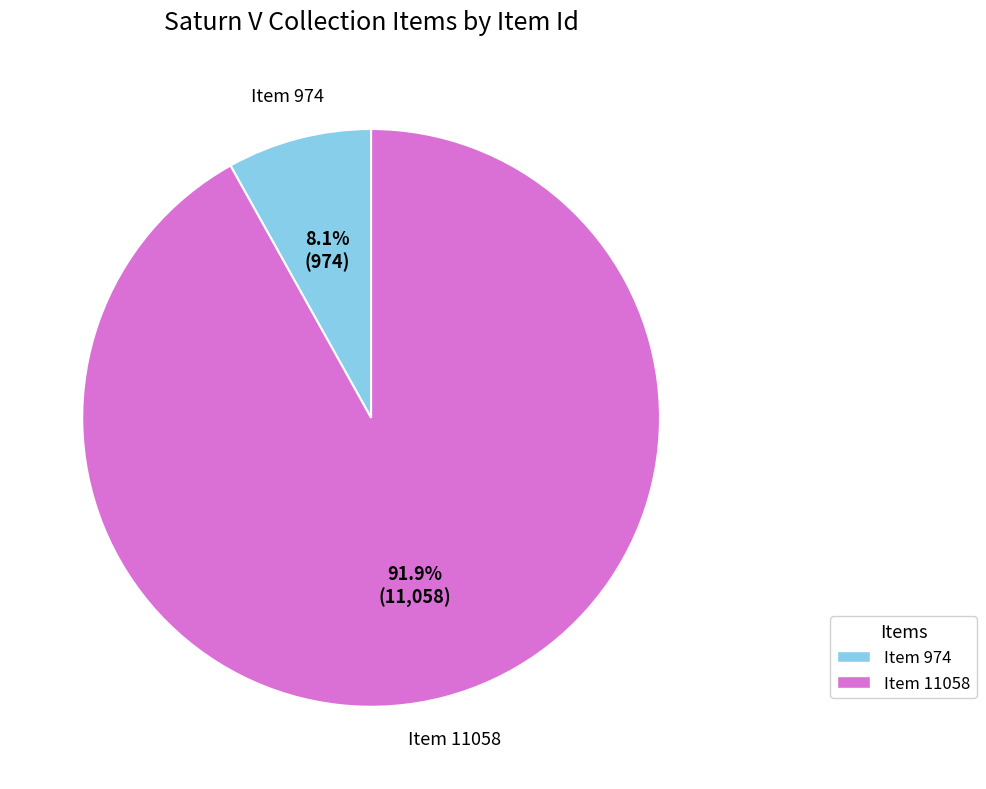

Is there any slice that represents more than half of the pie?

Yes